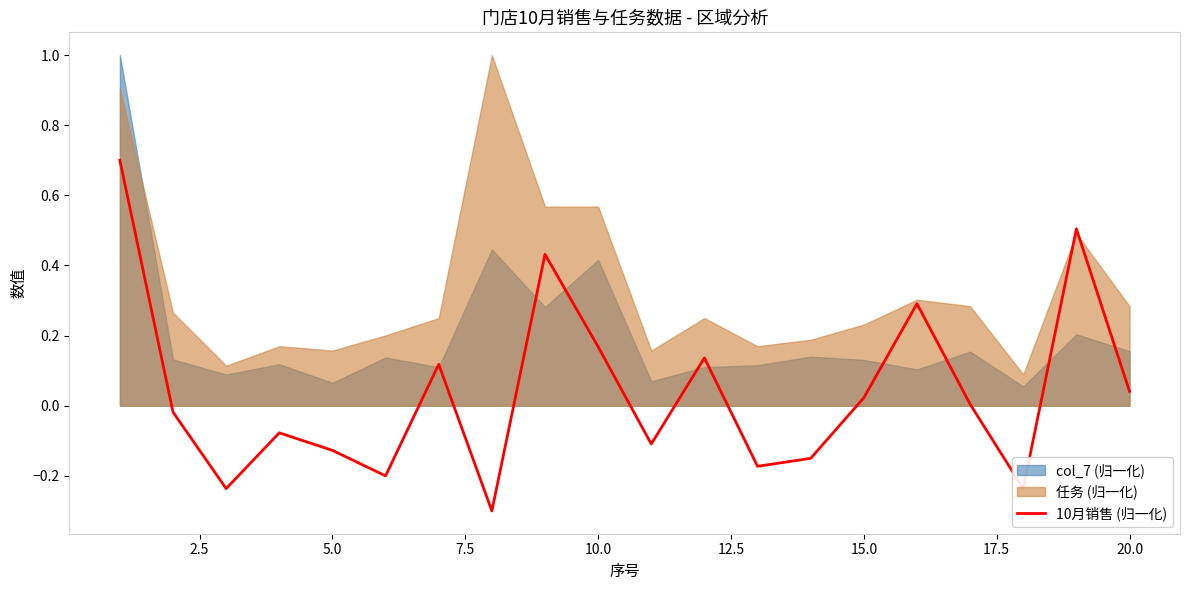

How many negative values are there?

10